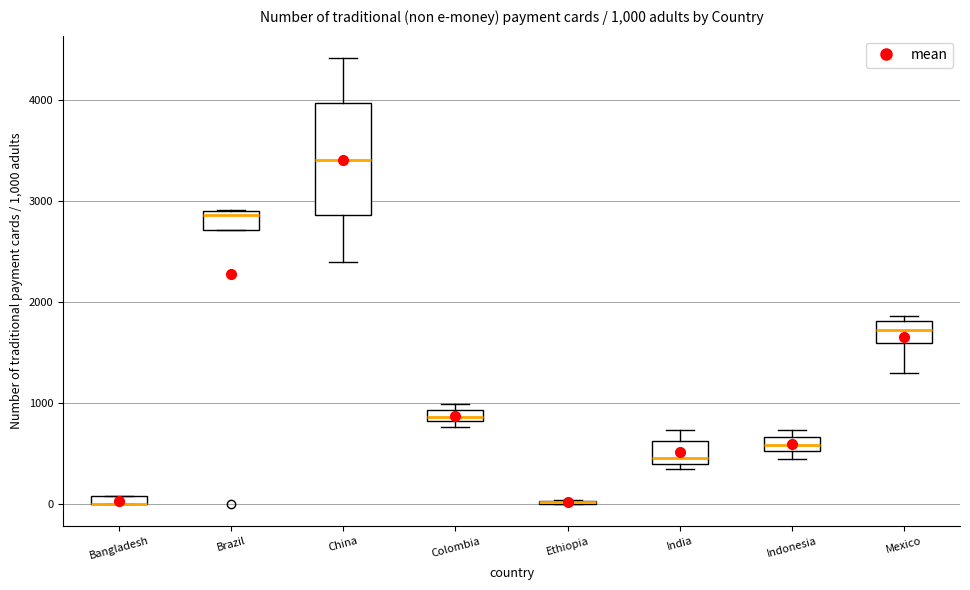

Comparing the boxes themselves (not the whiskers), which one is the tallest?

China